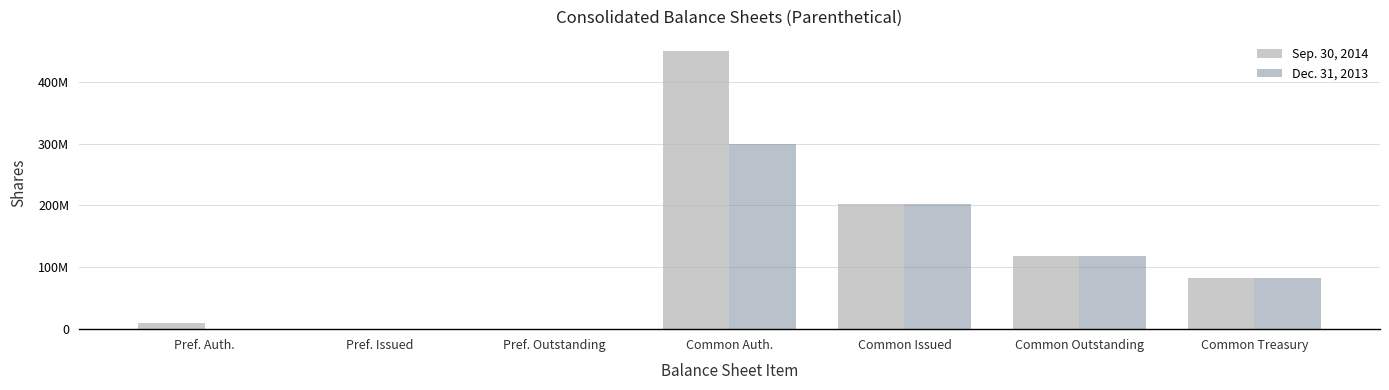

Between Pref. Auth. and Pref. Issued, which series saw the biggest shift?

Sep. 30, 2014